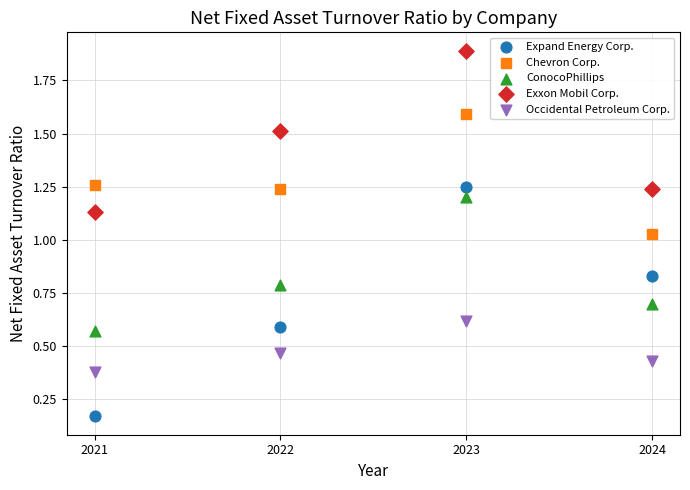

Which series reaches the maximum Y coordinate?

Exxon Mobil Corp.